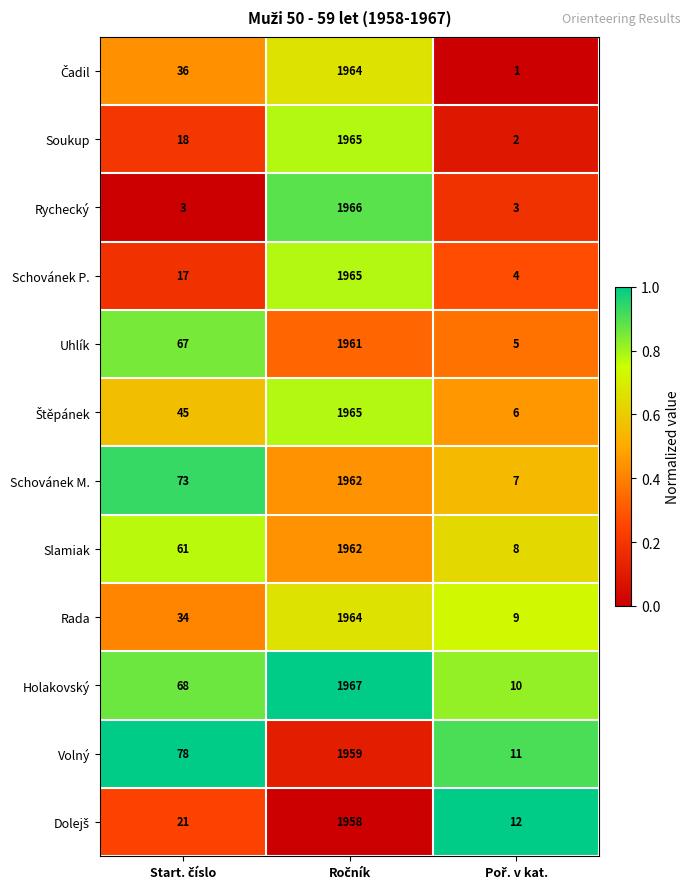

What is the sum of all Rada values?

2007